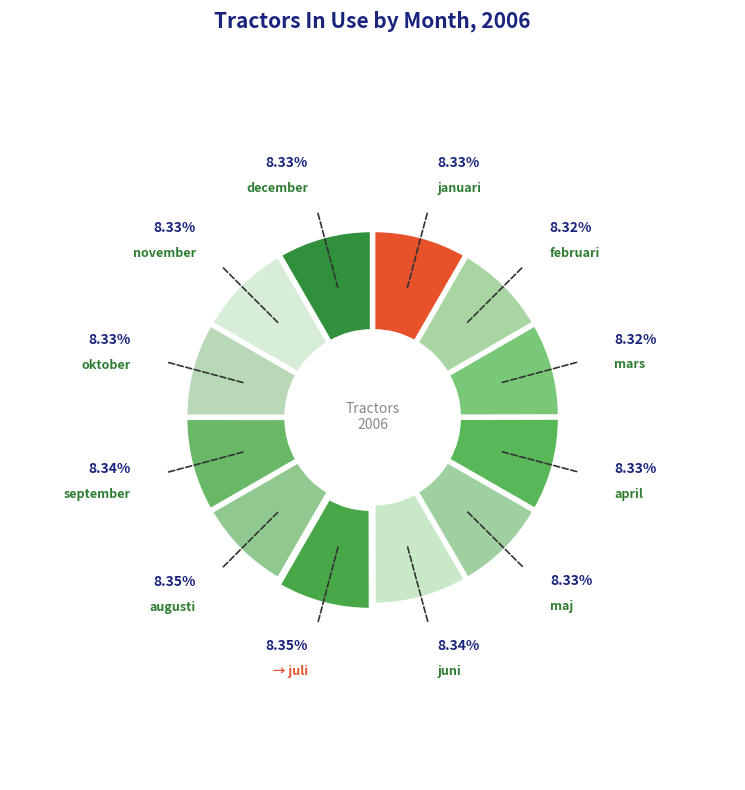

How many segments does this pie chart have?

12